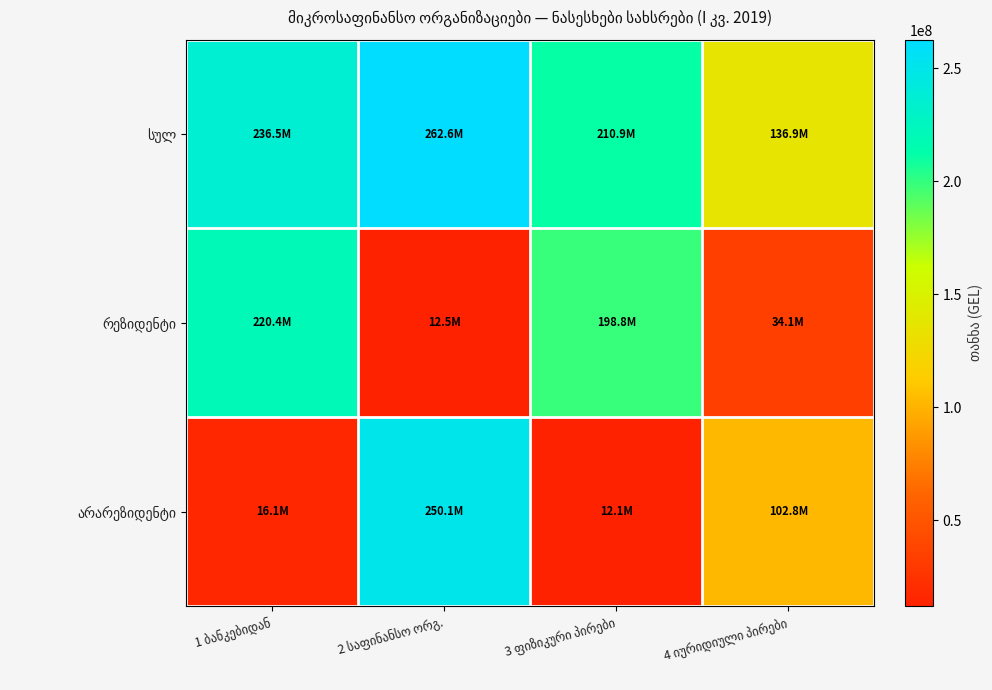

Which has a higher value, 1 ბანკებიდან or 2 საფინანსო ორგ.?

2 საფინანსო ორგ.